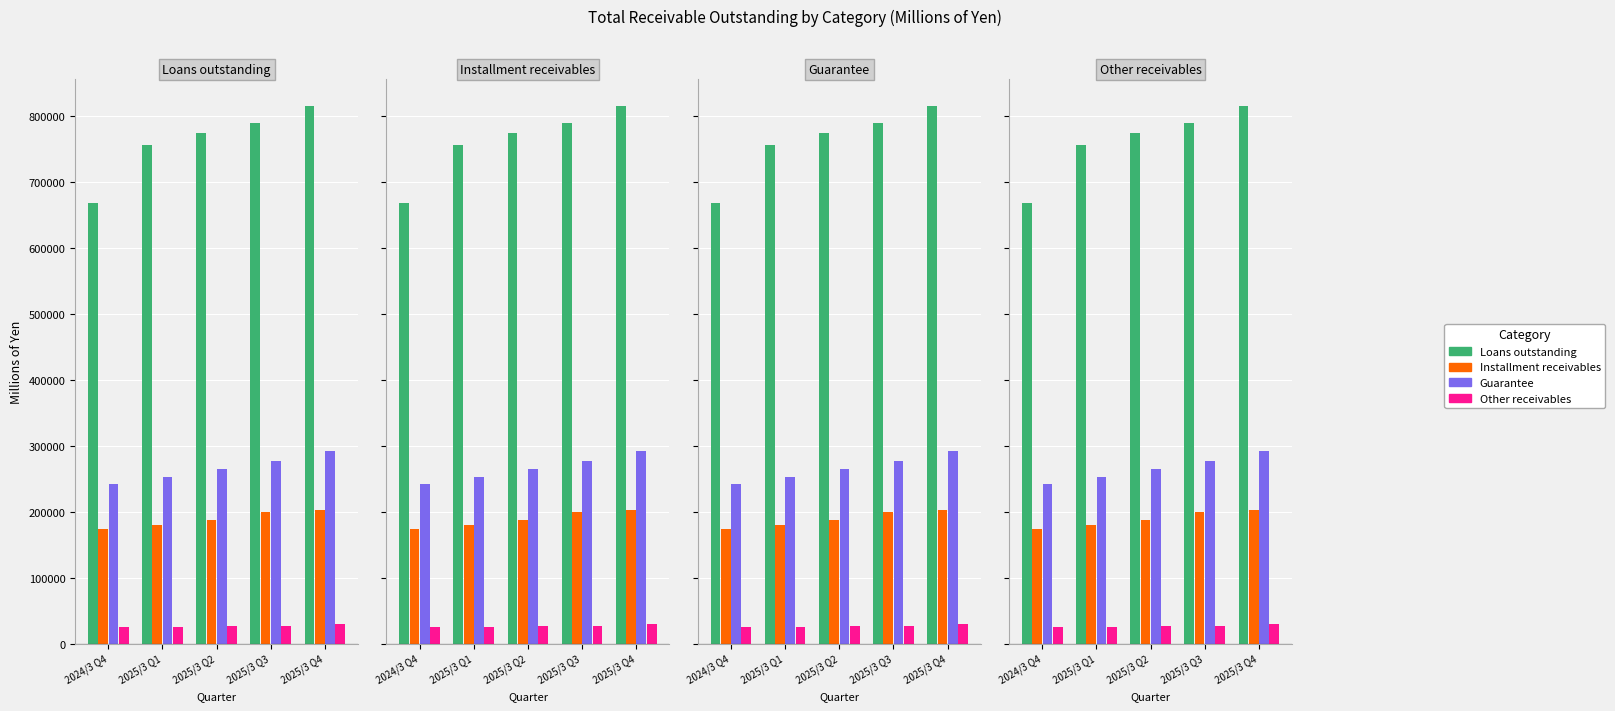

At how many categories does at least one series exceed 121077?

5